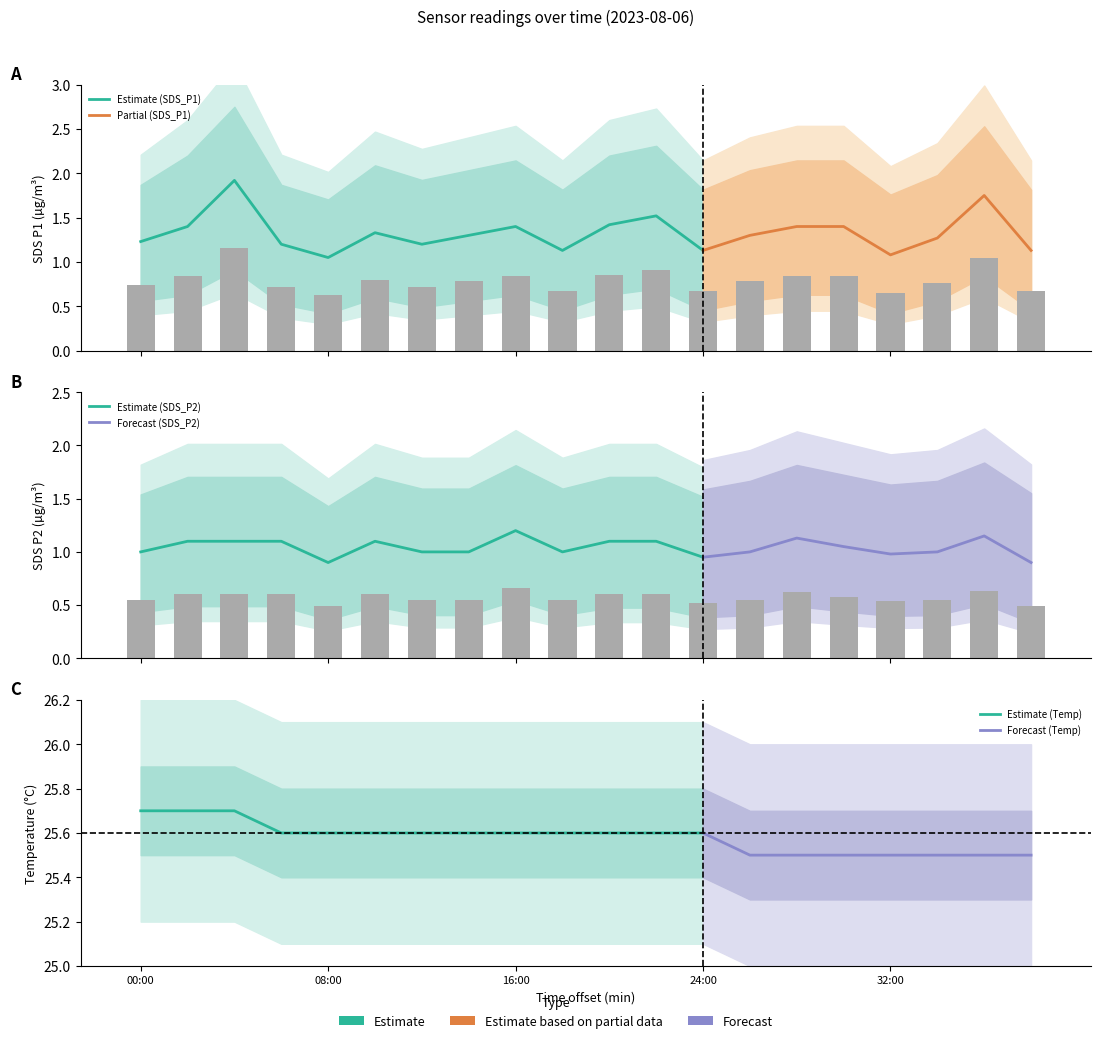

Which has a higher value, 00:00 or 28:00?

28:00